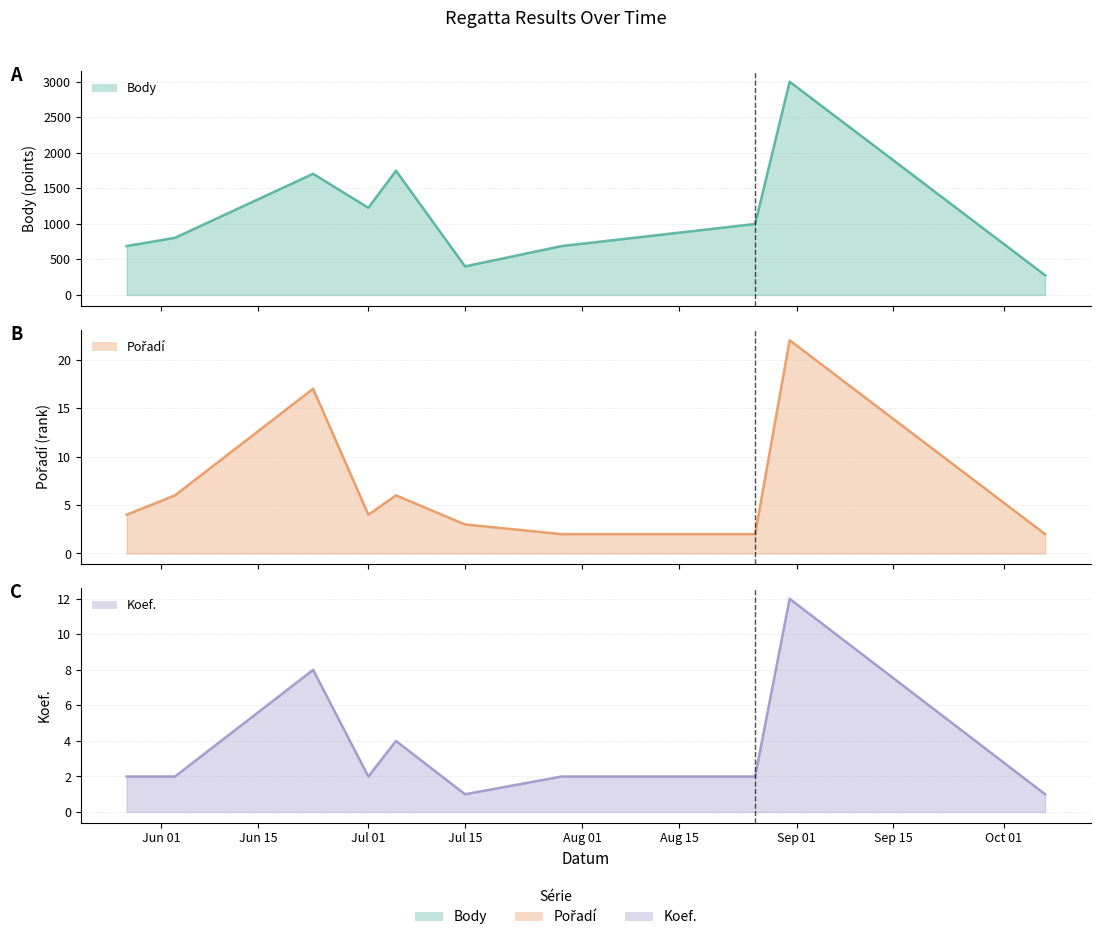

Reading left to right, transcribe all the data shown in this chart.

Body: 688	804	1704	1226	1747	402	688	998	2999	277
Pořadí: 4	6	17	4	6	3	2	2	22	2
Koef.: 2	2	8	2	4	1	2	2	12	1